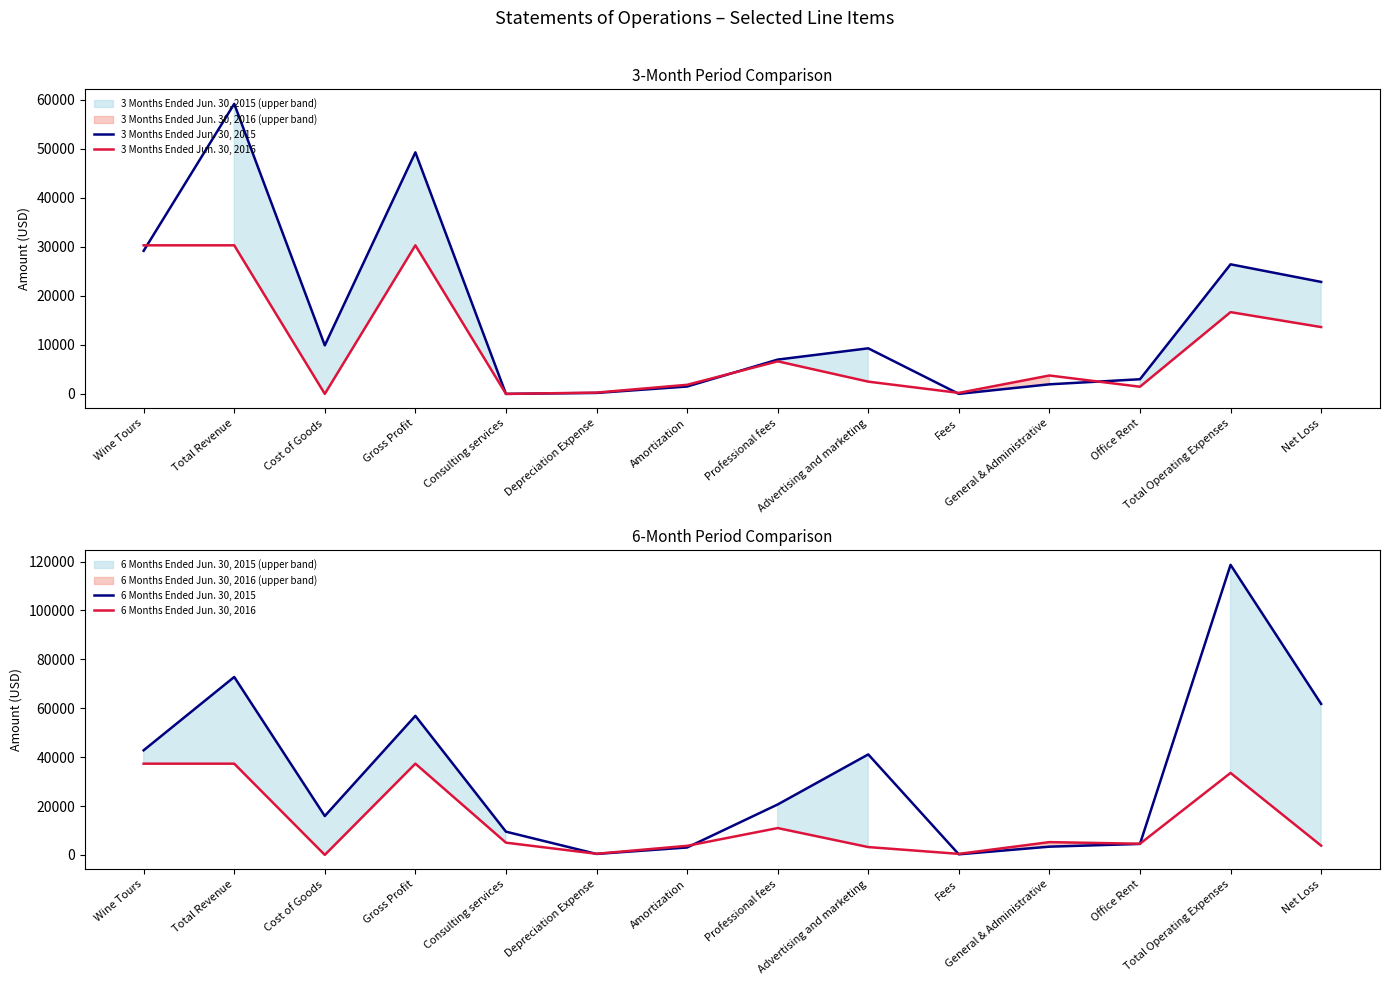

How many categories are shown in the chart?

14